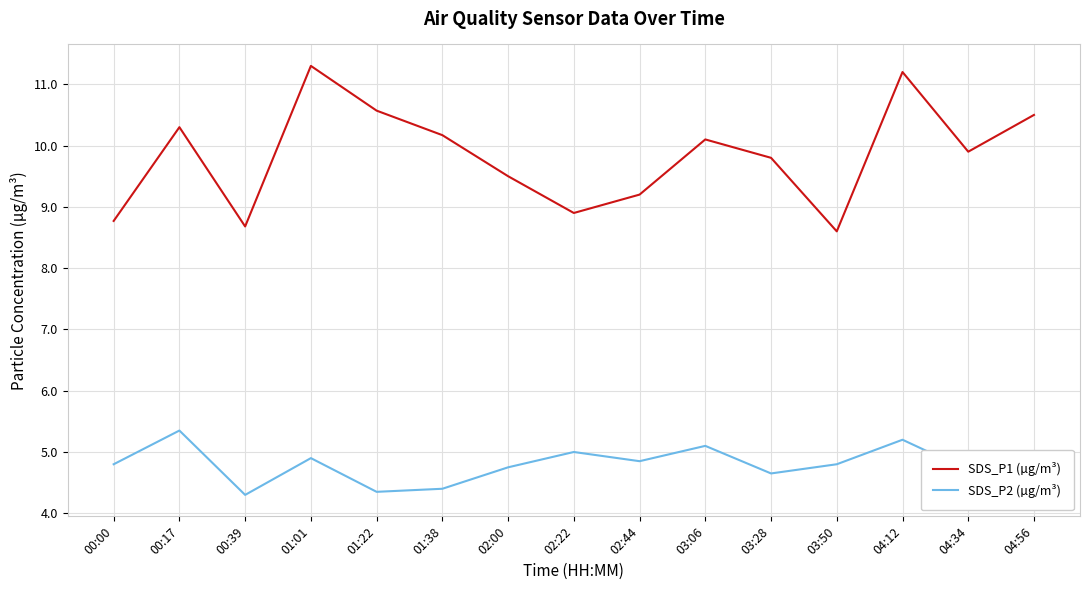

At how many categories does at least one series exceed 7?

15